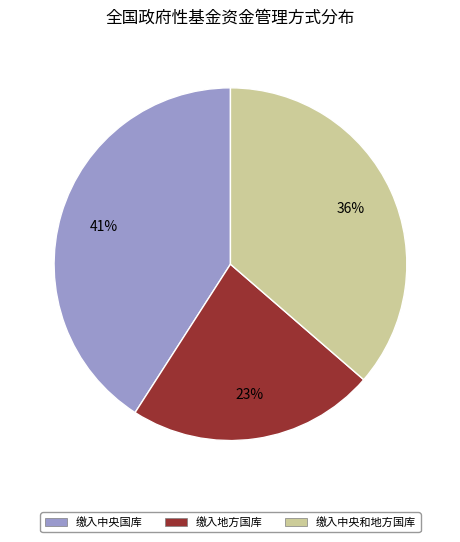

The 缴入中央国库 slice represents 41% of the pie. True or false?

True